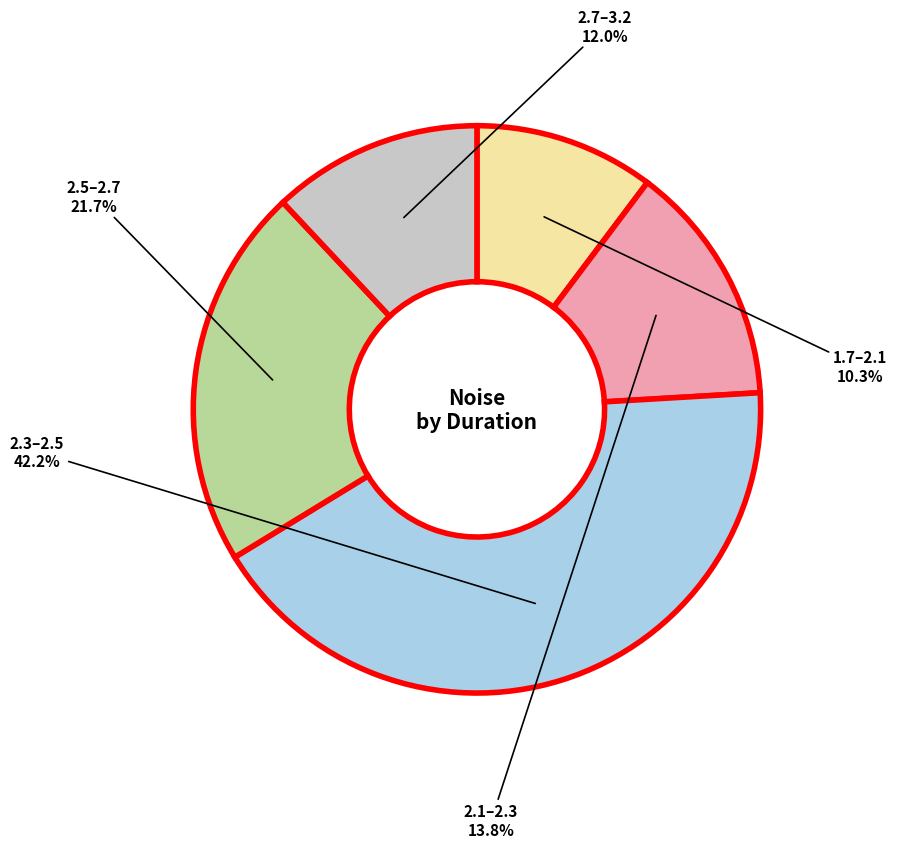

Is there any slice that represents more than half of the pie?

No